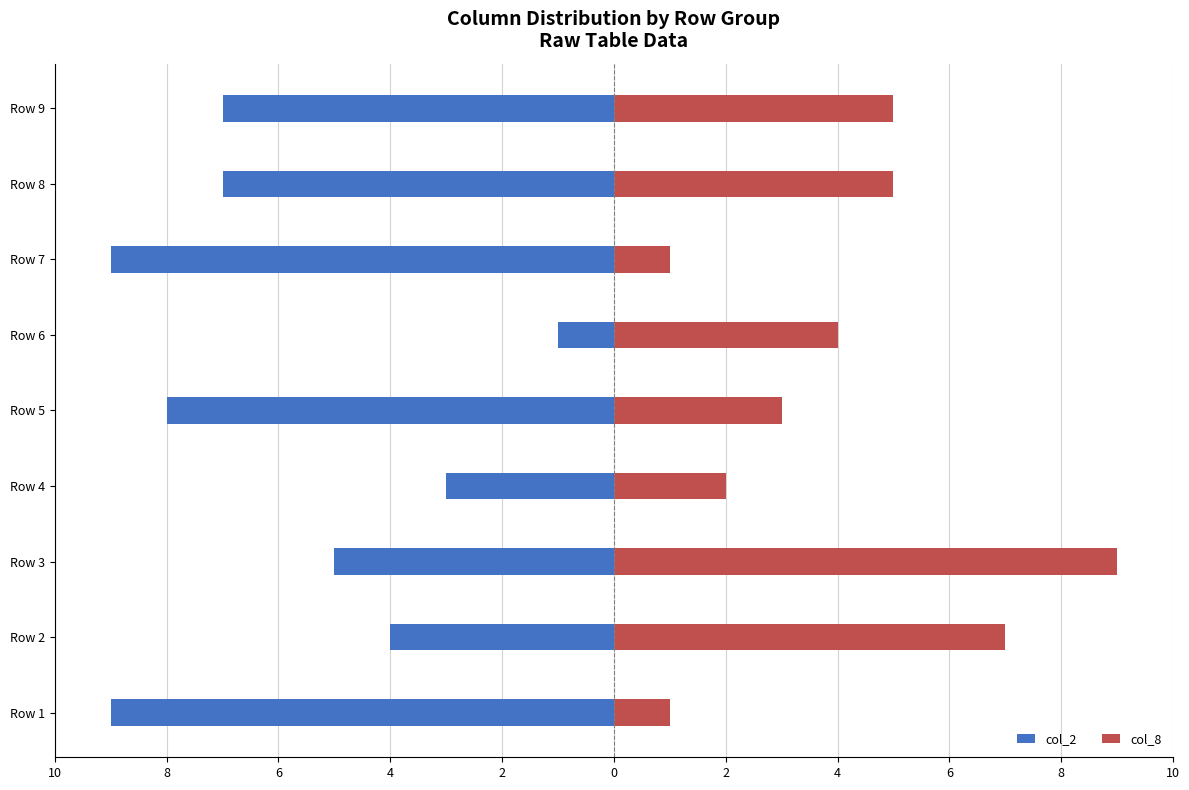

What is the average value of the col_2 series?

-6